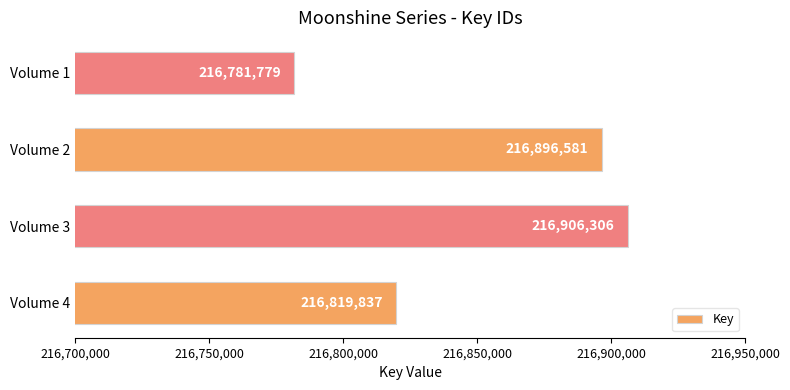

At which label is the value closest to 216844042?

Volume 4